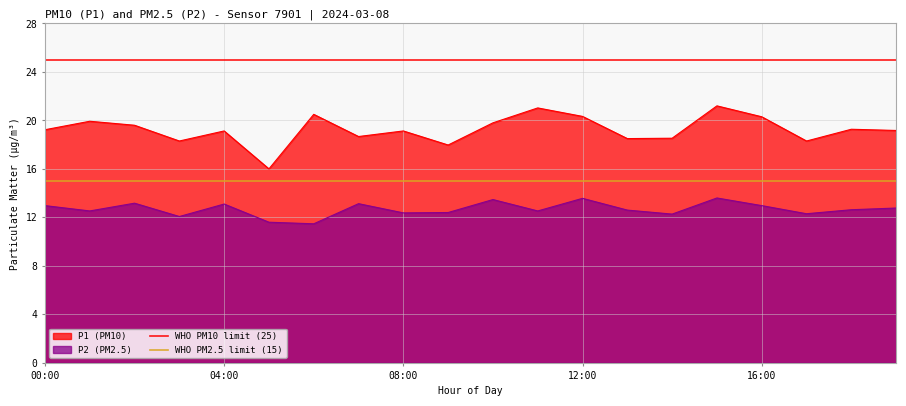

How many lines are shown in the chart?

2